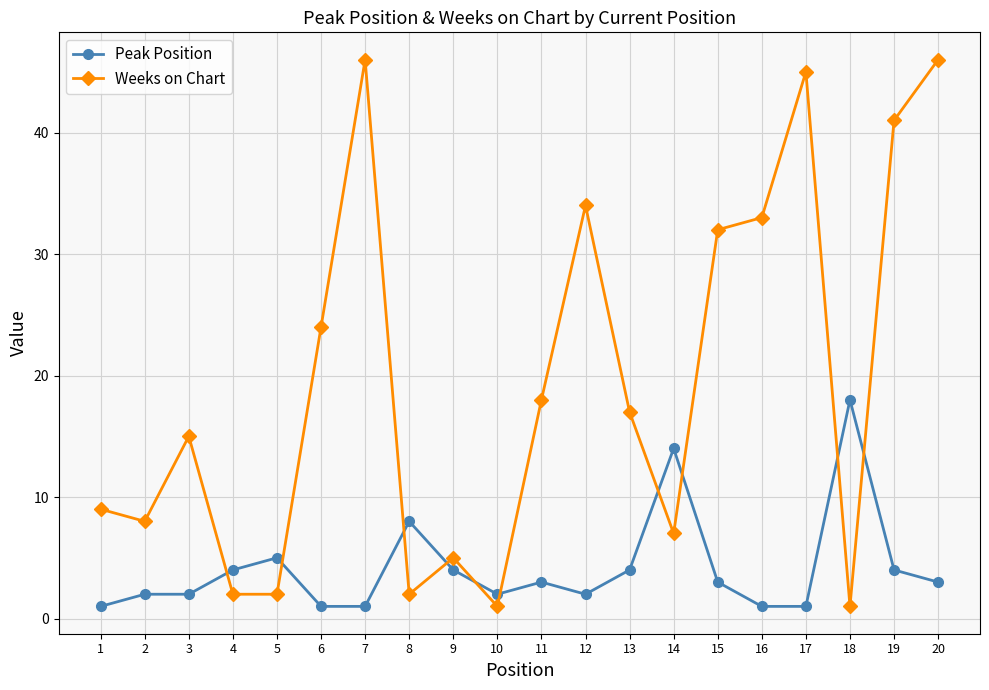

What is the value of the Peak Position point at the 16th from the left?

1